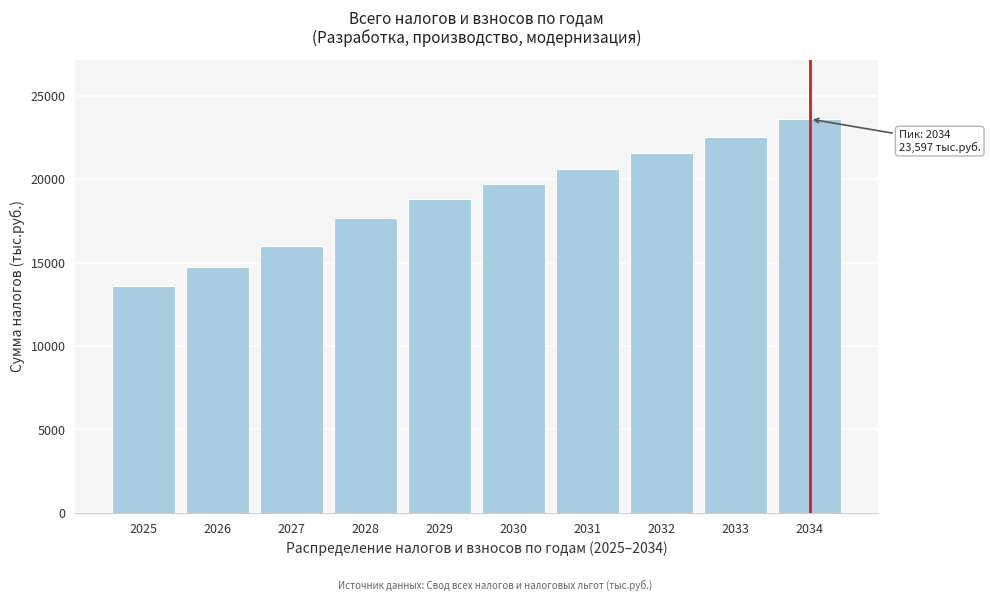

Reading right to left, extract all data points from this chart.

2034=23596.8	2033=22549.8	2032=21550.4	2031=20596.4	2030=19685.8	2029=18816.5	2028=17649.1	2027=16004.5	2026=14721.7	2025=13565.2